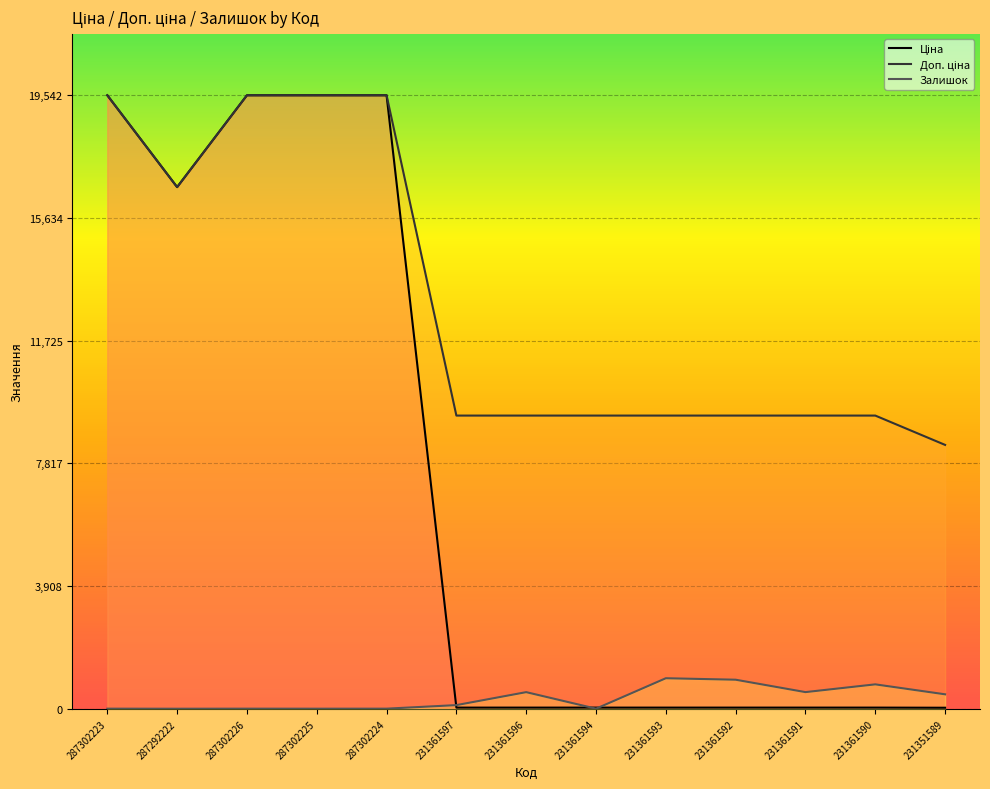

Where does the Доп. ціна series first go above 9342?

287302223